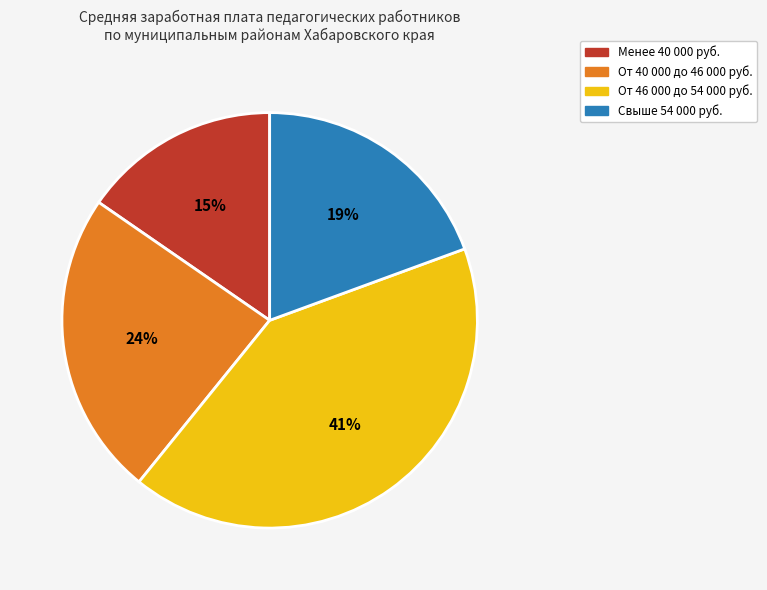

To the nearest percent, what is the average slice percentage?

25%